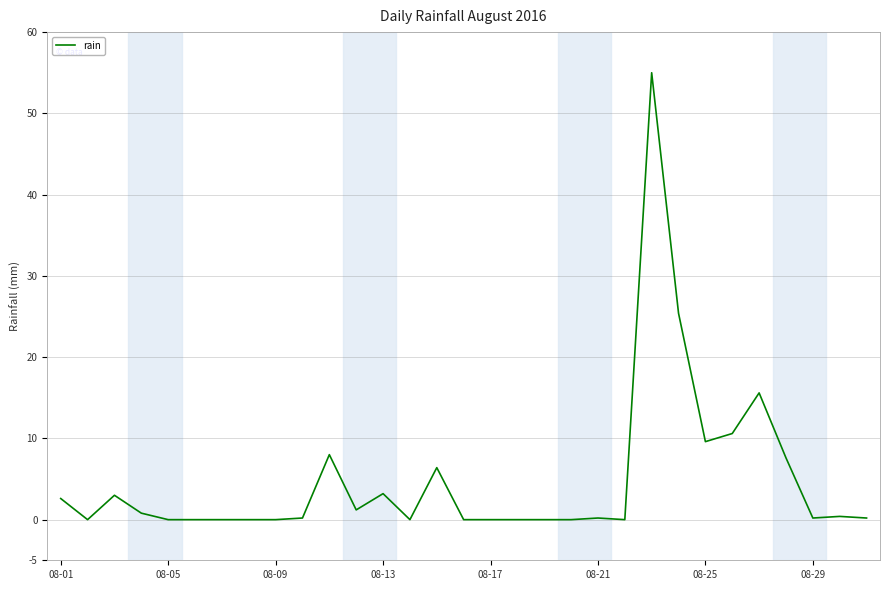

What is the difference between the maximum and minimum values?

55.0